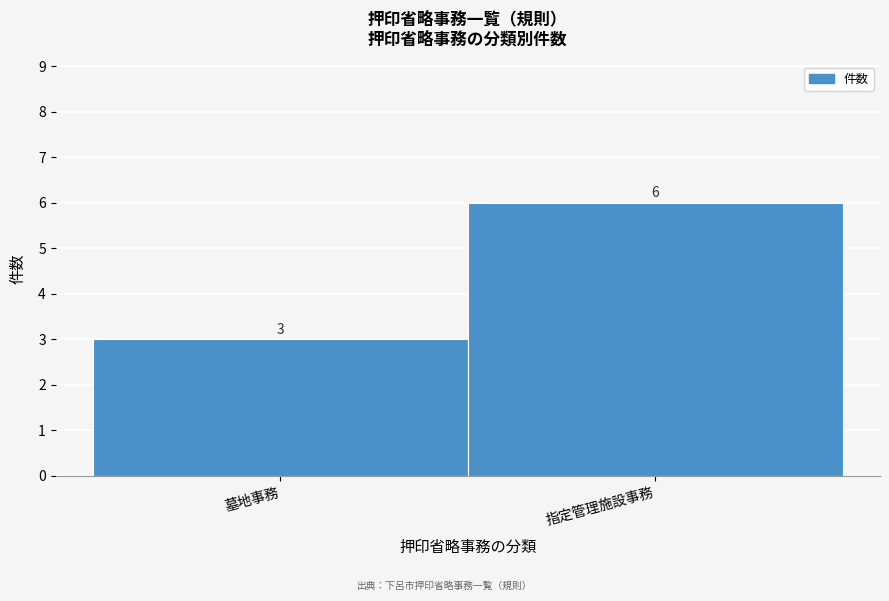

Reading left to right, what are all the values shown in this chart?

墓地事務=3	指定管理施設事務=6